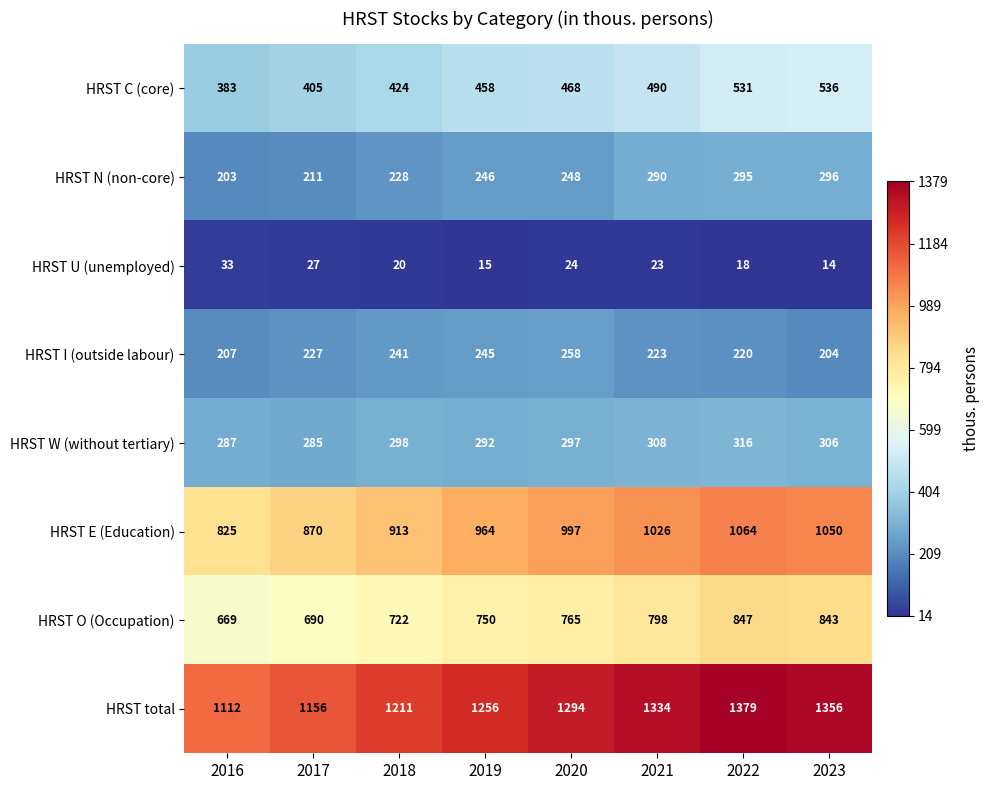

What is the total value across all series at 2018?

4057